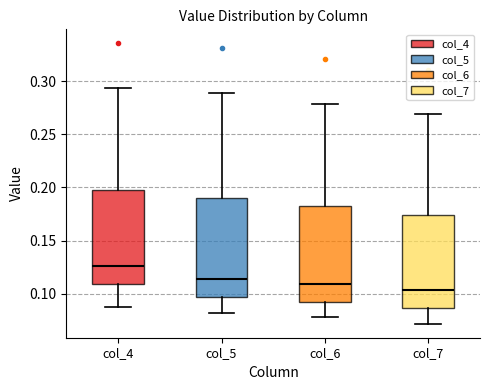

Reading left to right, transcribe this box plot: for each box, give where its median line is, the range the box spans, and where its two whiskers end, as read against the y-axis. The values are not printed on the chart, so give them approximately, as read against the axis.

col_4: median 0.125, box 0.110 to 0.200, whiskers 0.090 to 0.295
col_5: median 0.115, box 0.095 to 0.190, whiskers 0.080 to 0.290
col_6: median 0.110, box 0.090 to 0.185, whiskers 0.080 to 0.280
col_7: median 0.105, box 0.085 to 0.175, whiskers 0.070 to 0.270